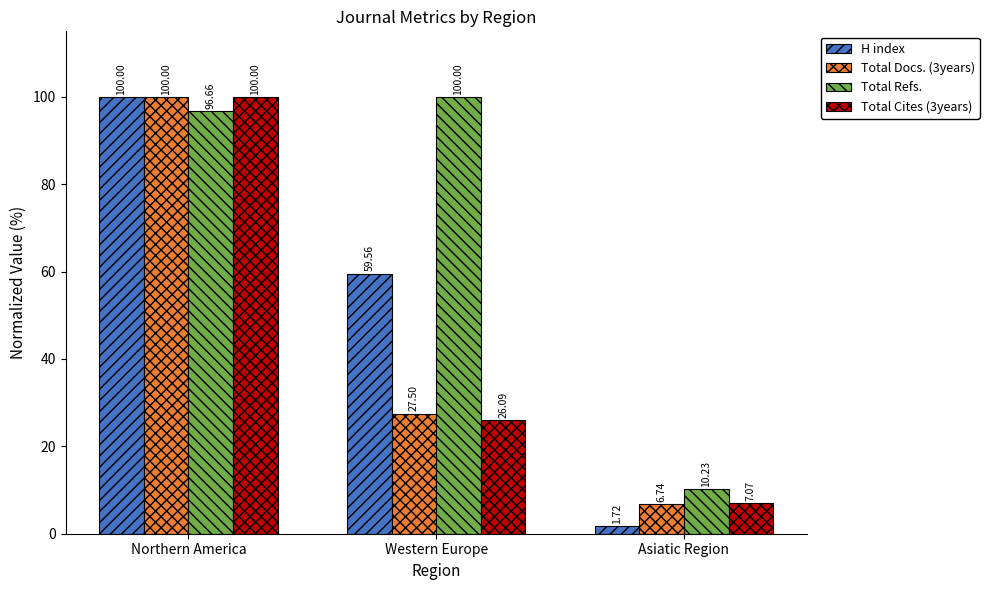

Which series changed the most between Northern America and Western Europe?

Total Cites (3years)